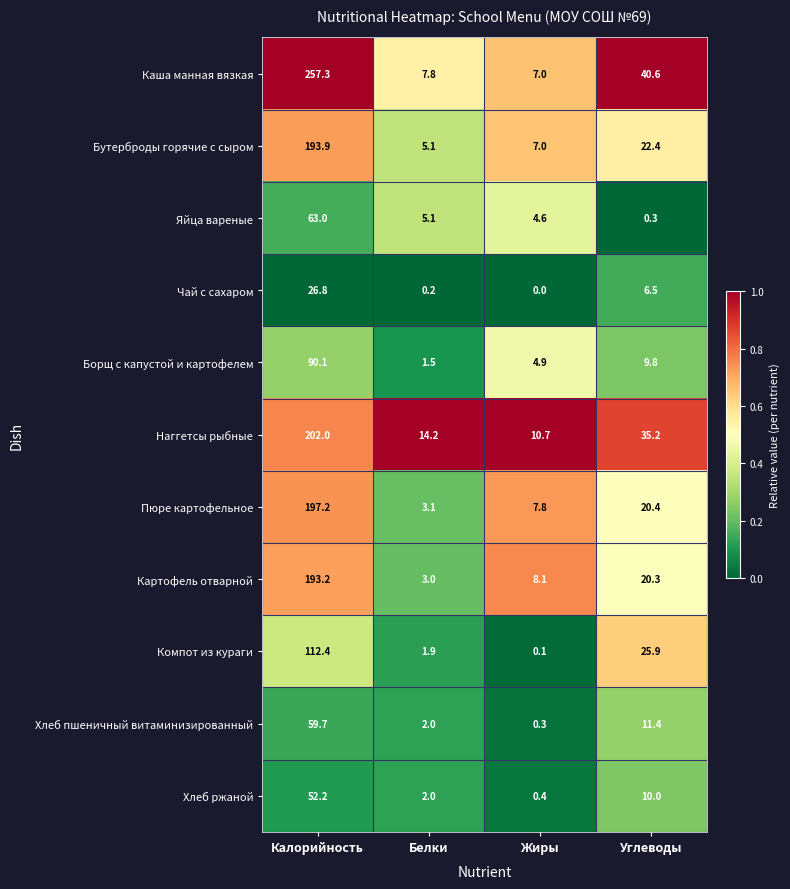

The Хлеб пшеничный витаминизированный series shows 11.4 at Углеводы. True or false?

True